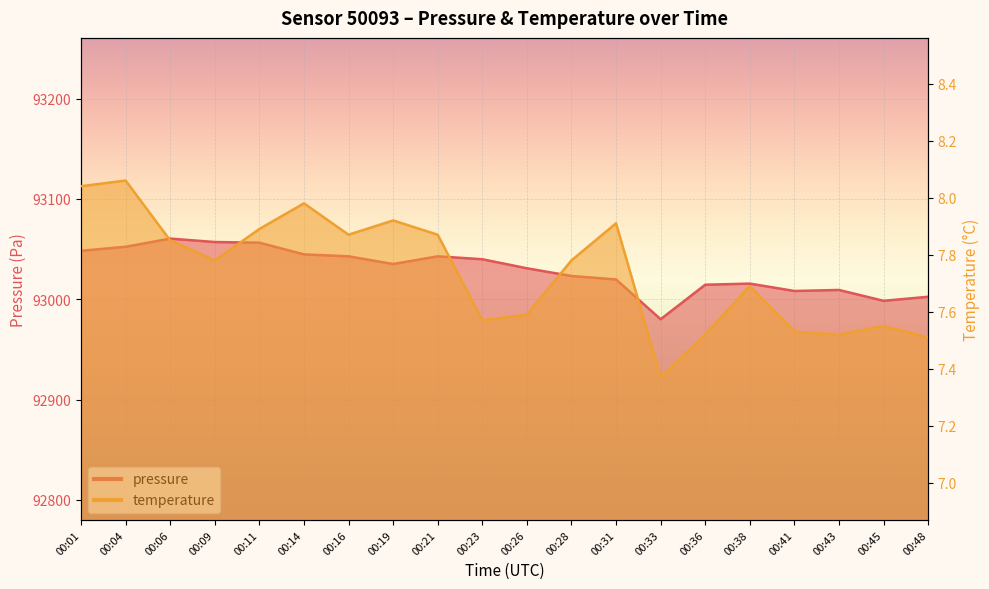

At which label does pressure first exceed 93035?

00:01